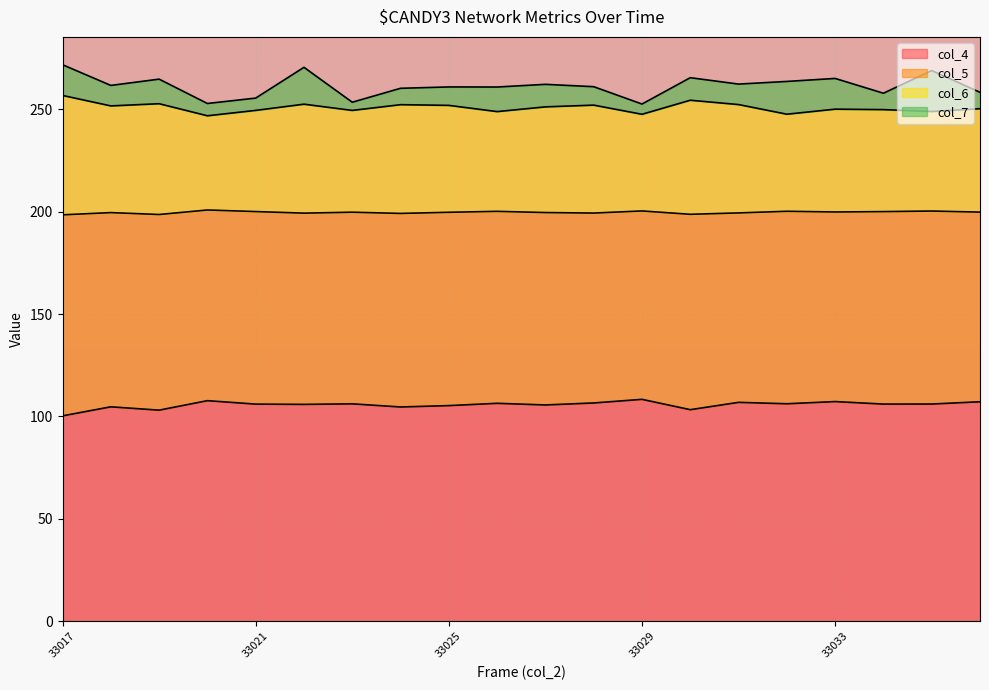

What is the total value across all series at 33021?

255.4